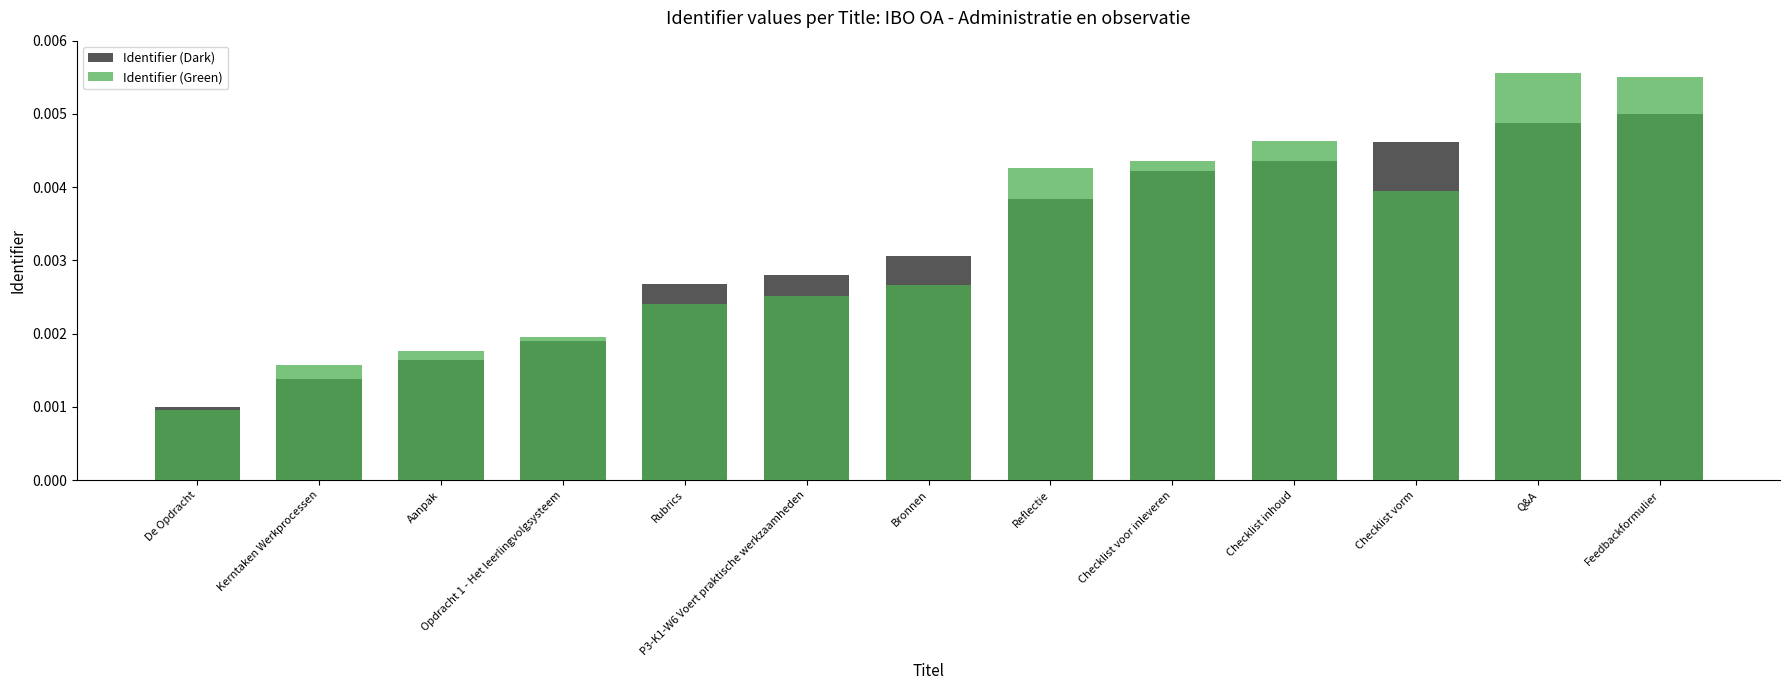

Is the value of Identifier (Green) at De Opdracht greater than the value of Identifier (Dark) at Checklist voor inleveren?

No